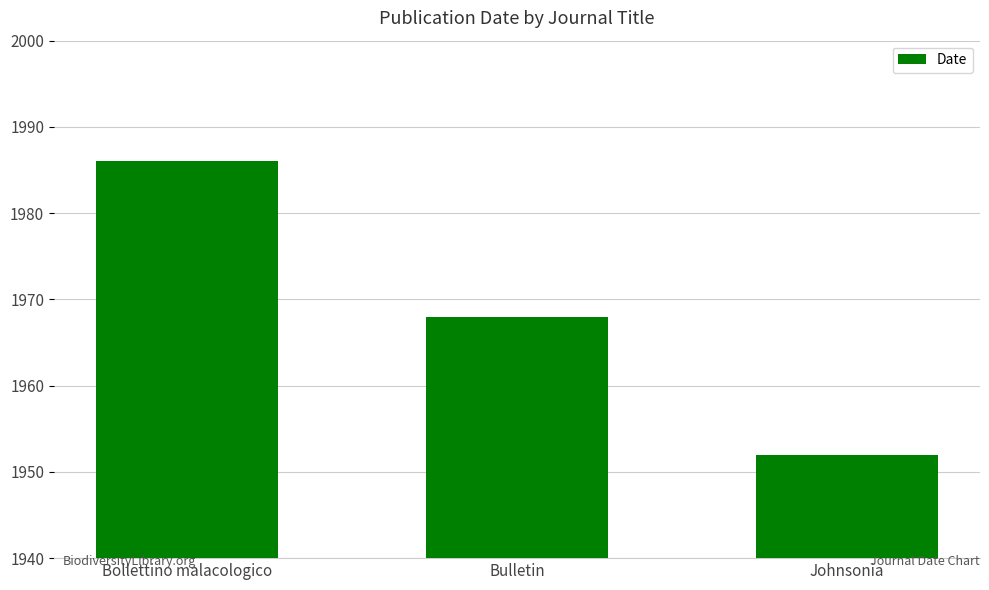

What is the change in value from Bollettino malacologico to Bulletin?

-18